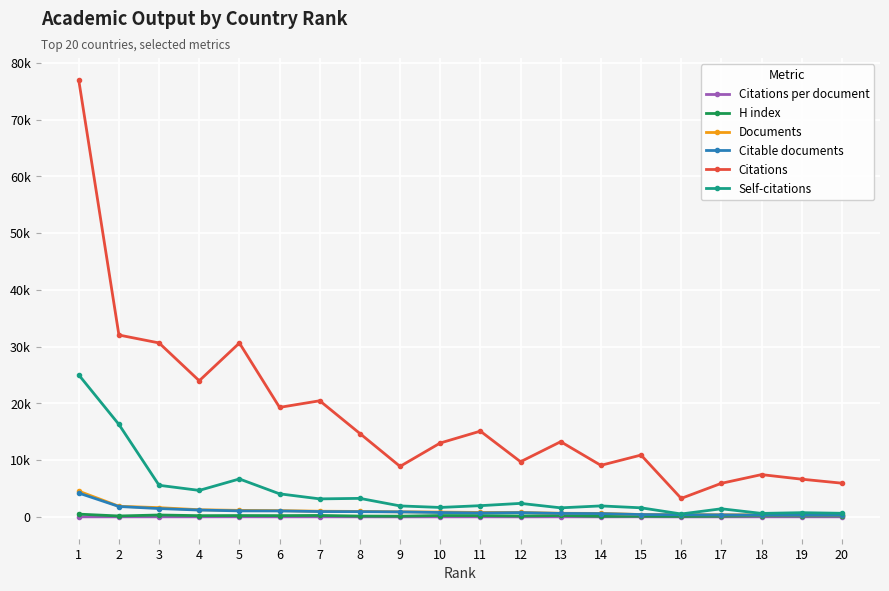

Is the value of Documents at 10 greater than the value of Citations at 4?

No